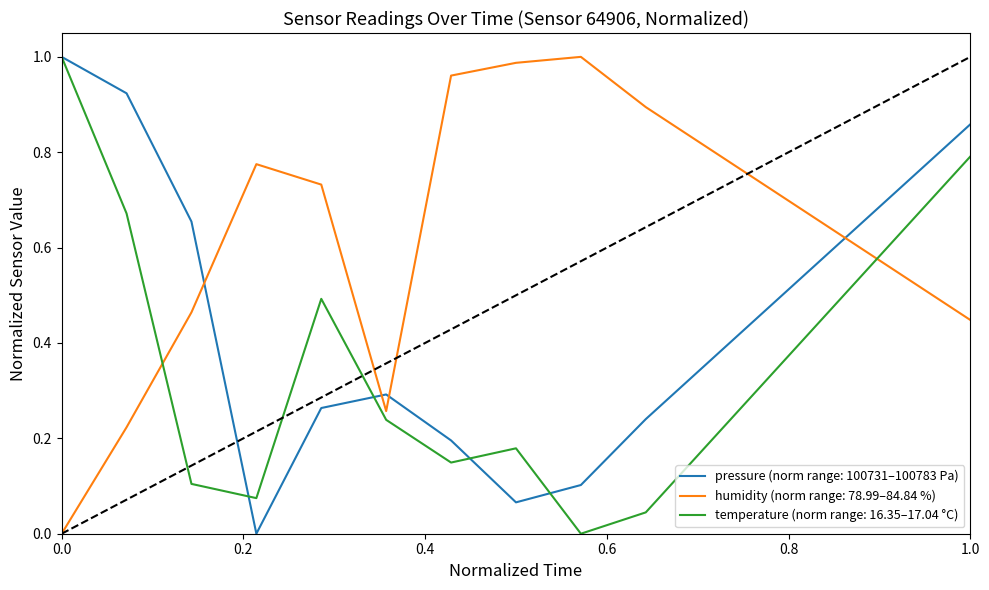

List the series in order of their overall mean, highest first.

humidity (norm range: 78.99–84.84 %), pressure (norm range: 100731–100783 Pa), temperature (norm range: 16.35–17.04 °C)